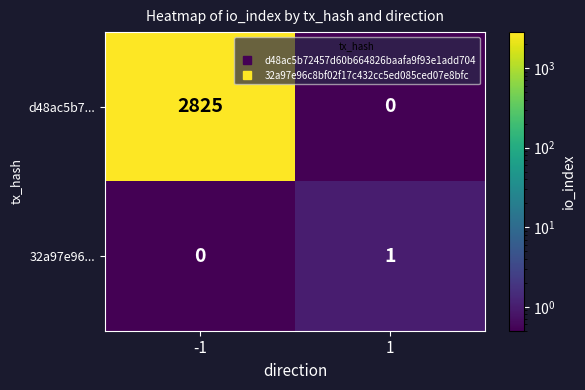

Which series changed the most between -1 and 1?

d48ac5b7...